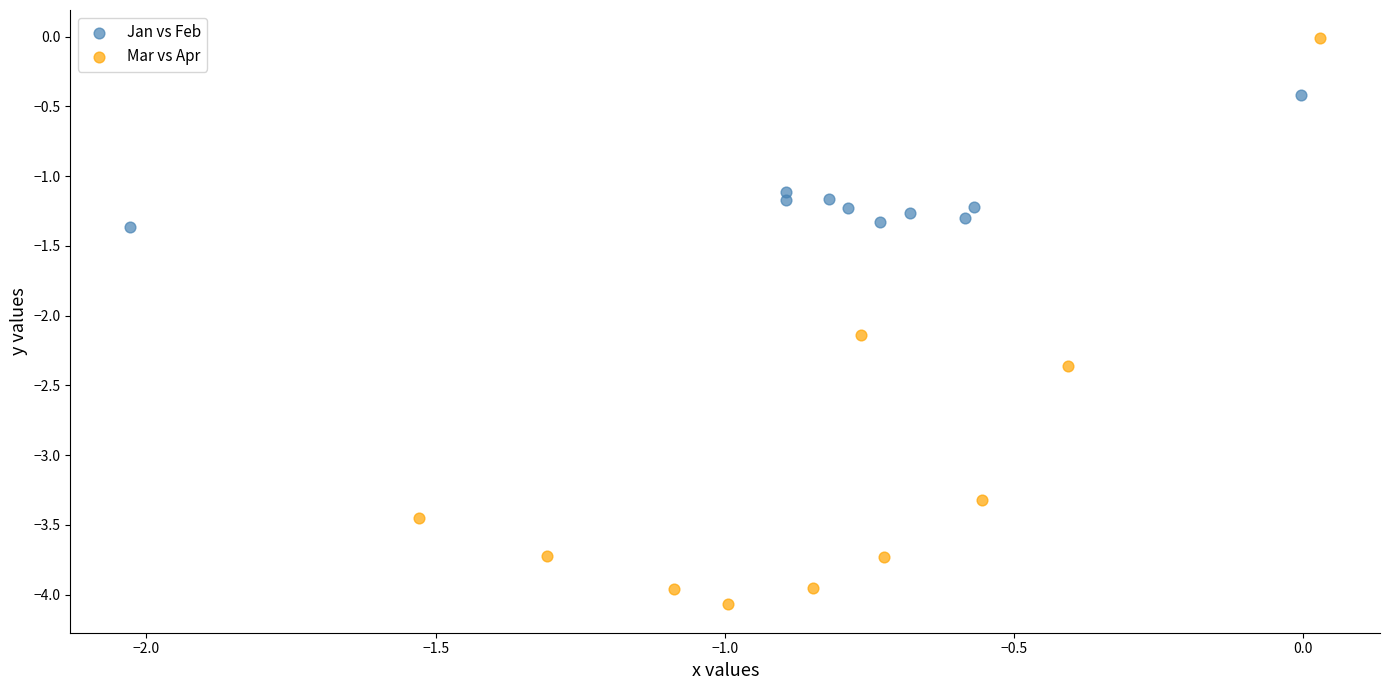

Which series reaches the minimum Y coordinate?

Mar vs Apr